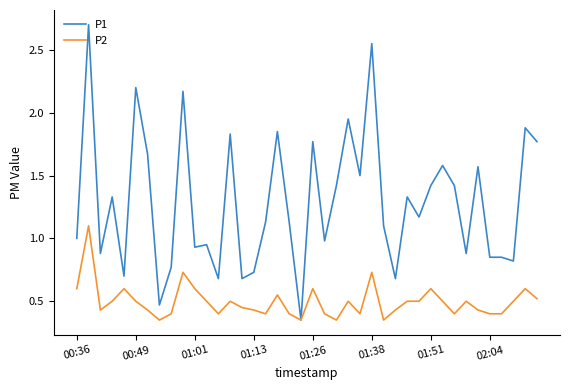

Which series has the largest total across all categories?

P1